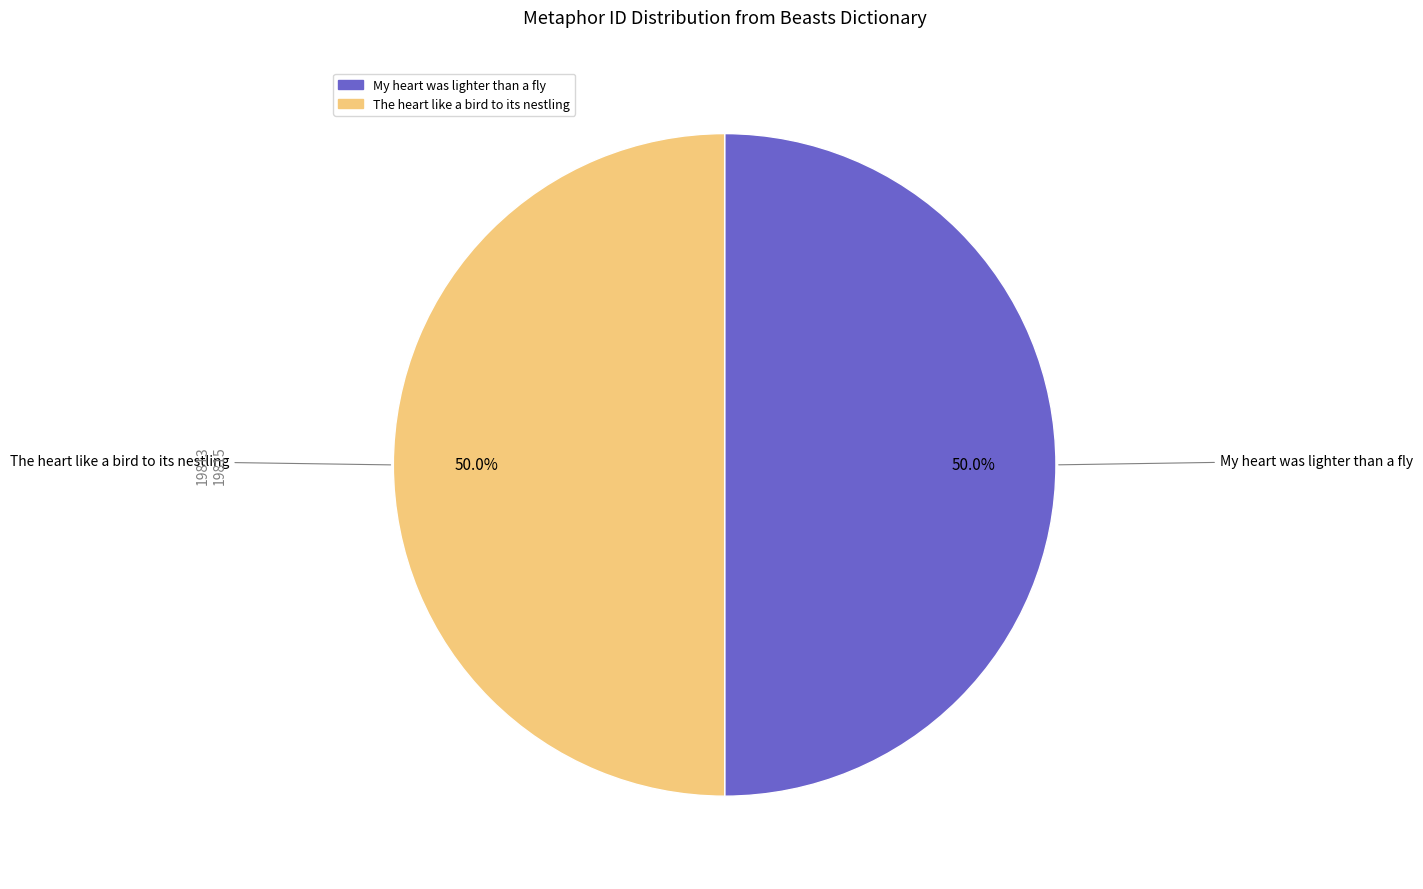

What is the ratio of the value at The heart like a bird to its nestling to the value at My heart was lighter than a fly?

1.0